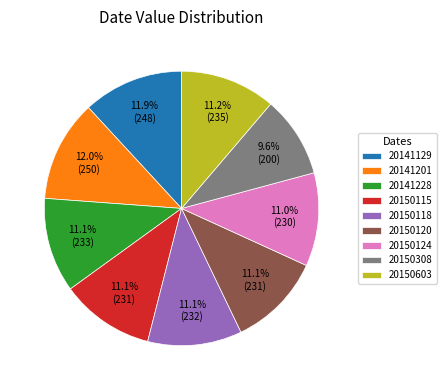

Approximately how many times larger is the value at 20141201 compared to 20141228?

1.1